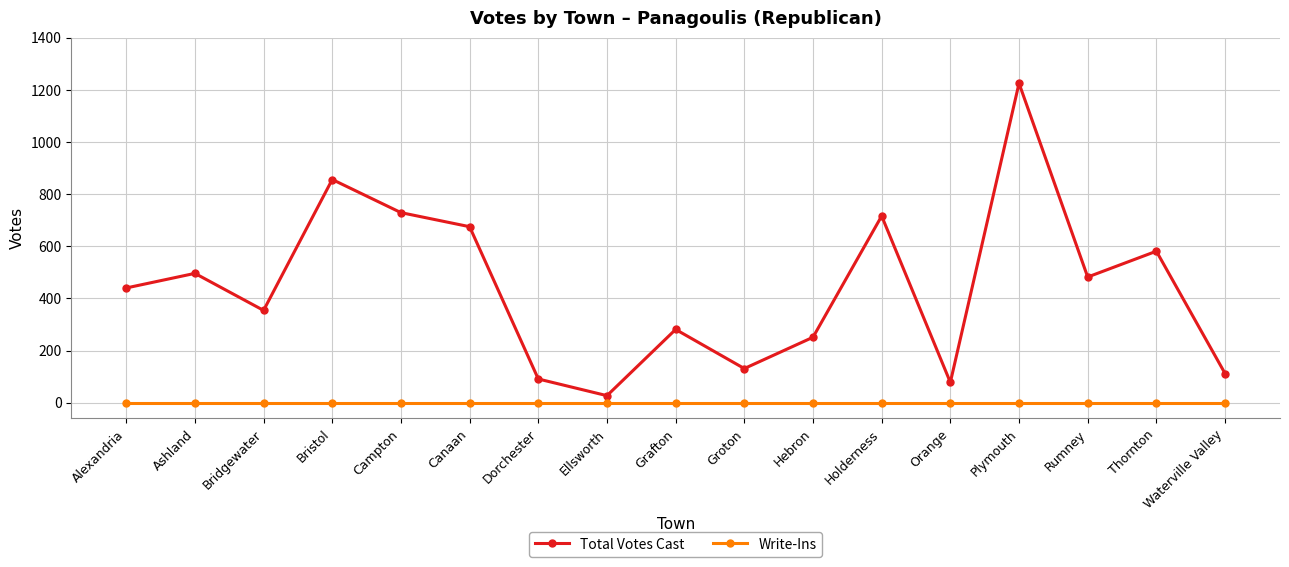

What are all the series names shown in the legend?

Total Votes Cast, Write-Ins